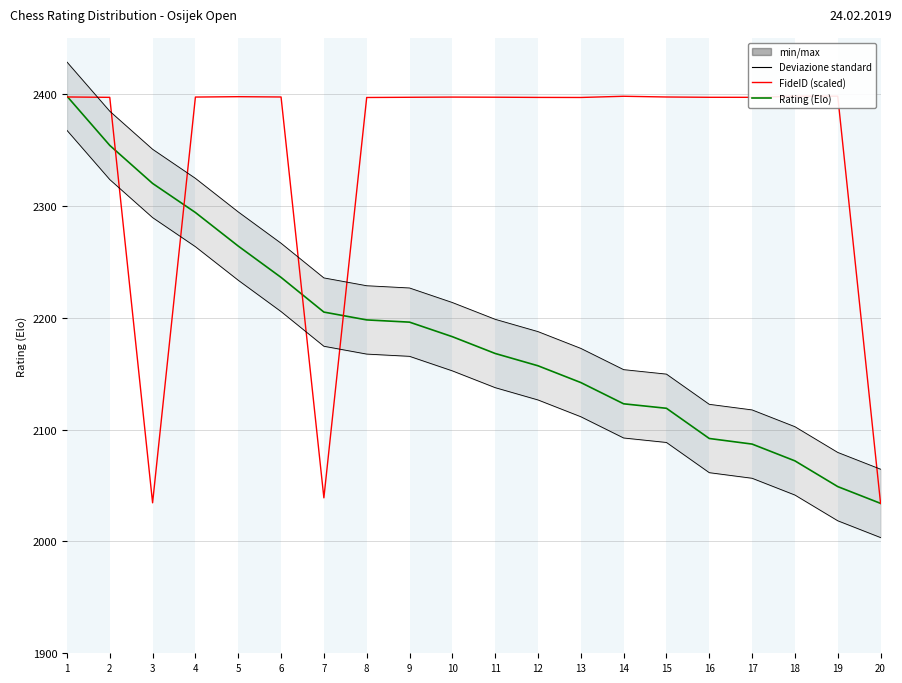

Which series has the largest range (max minus min)?

Rating (Elo)